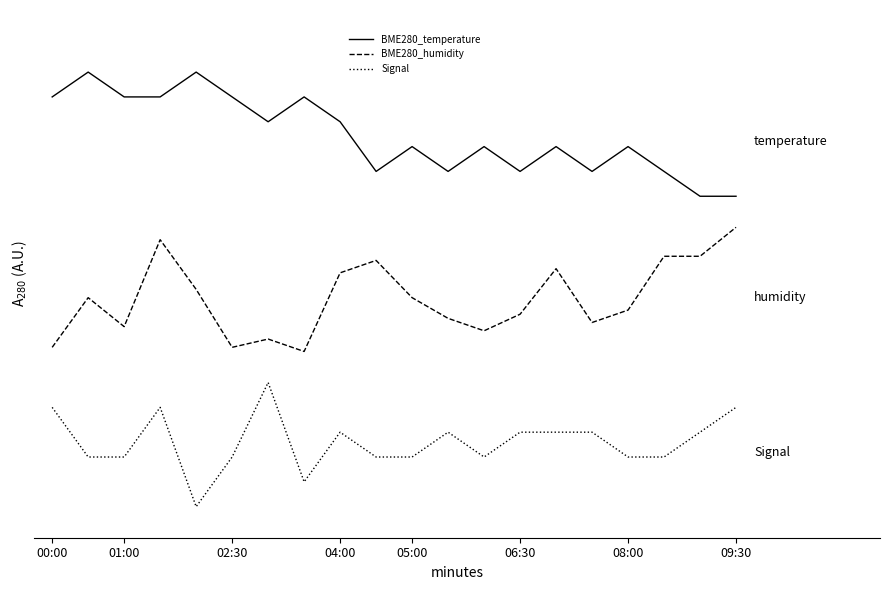

How many interior local peaks does the BME280_humidity series have?

5